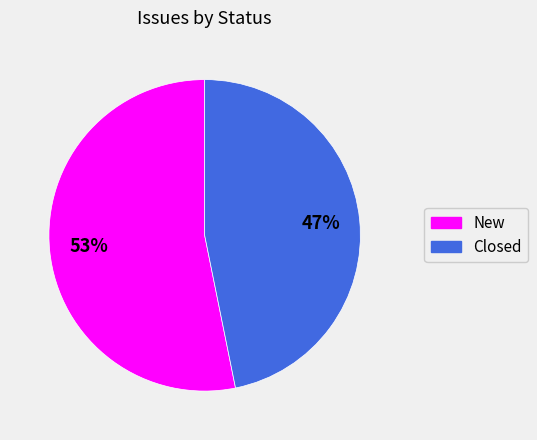

How many slices are in this pie chart?

2